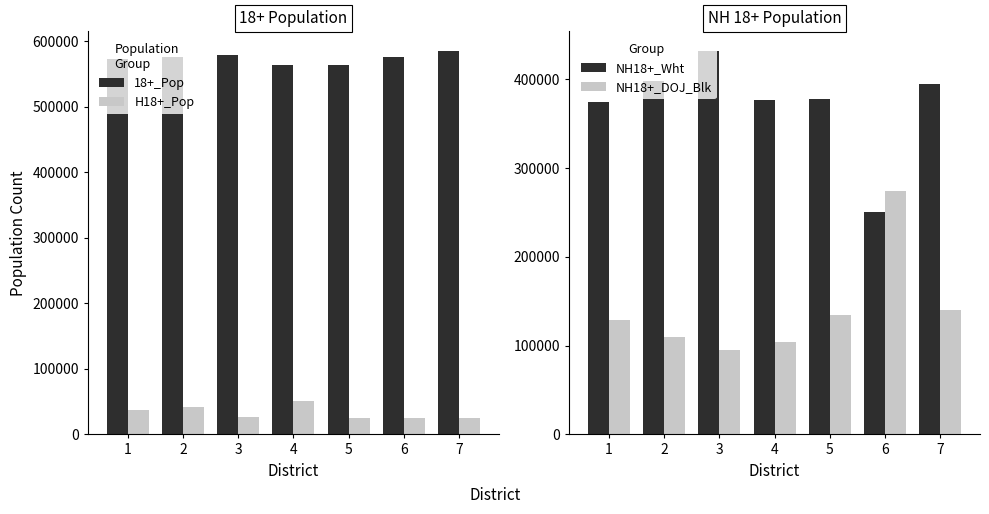

What value does the 18+_Pop series have at 1, to the nearest 50?

572600